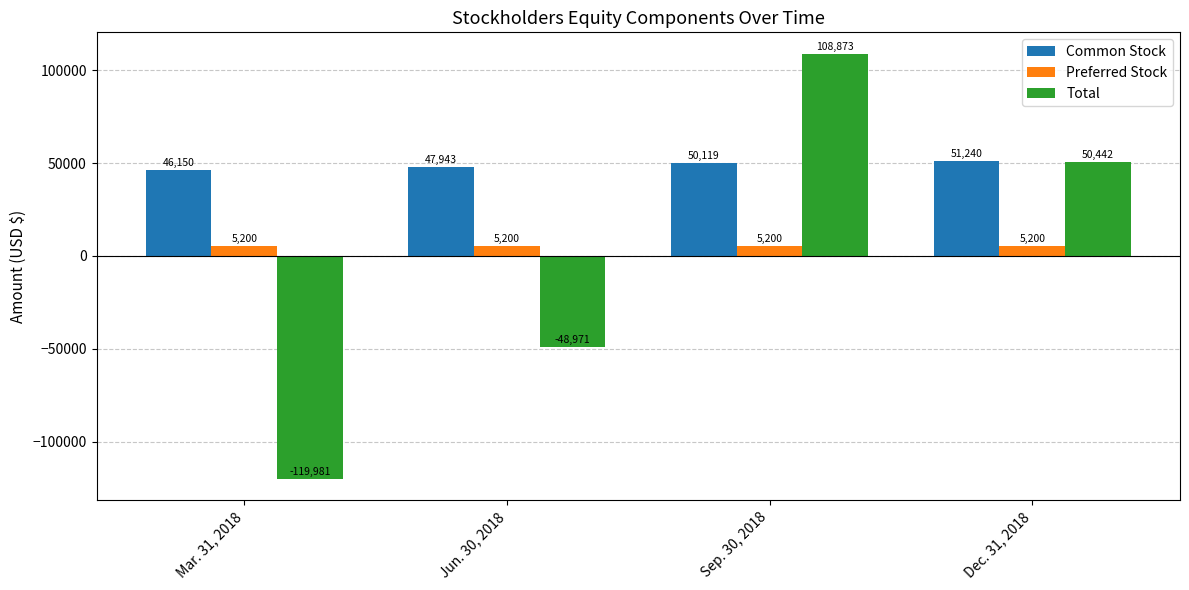

What is the lowest value of the Total series?

-119981